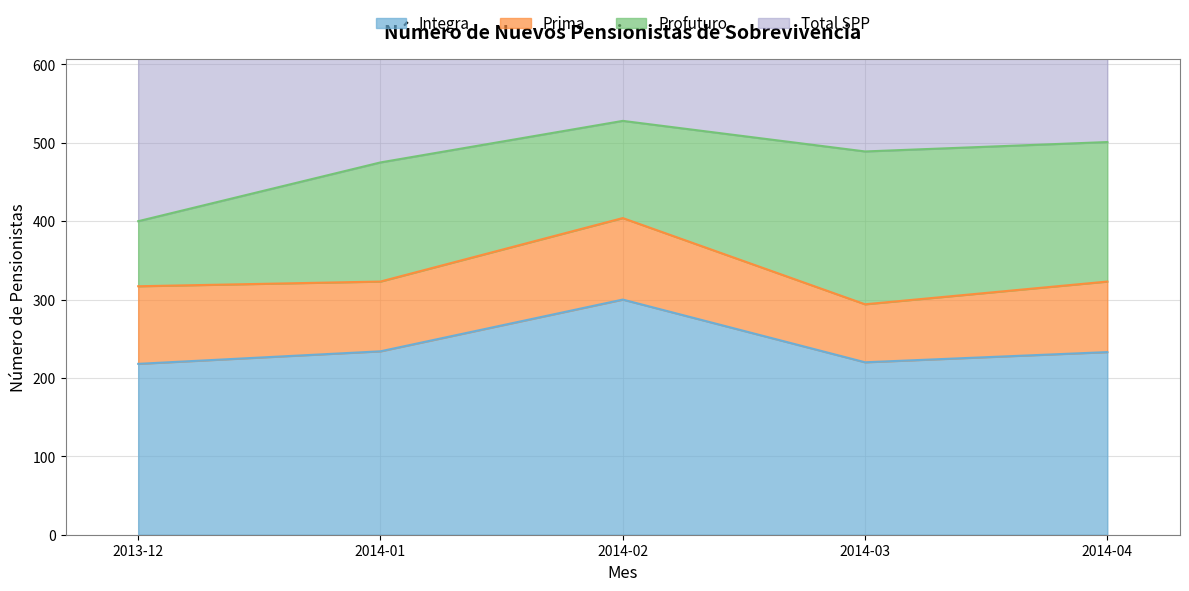

What is the sum of the Integra values at 2014-03 and 2014-01?

454